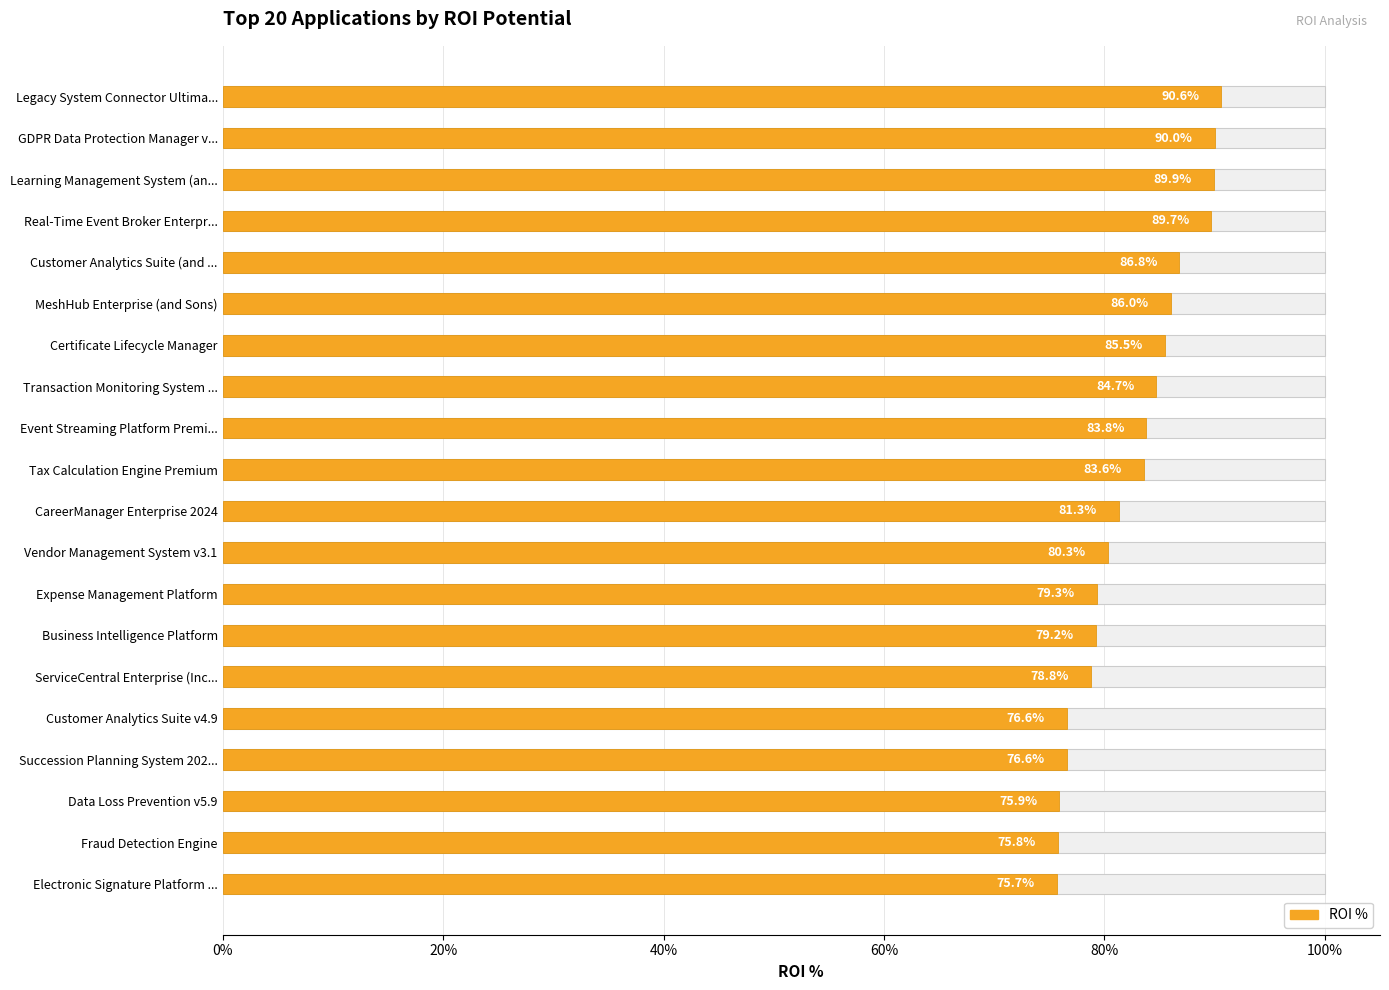

How many bars are there in total?

20